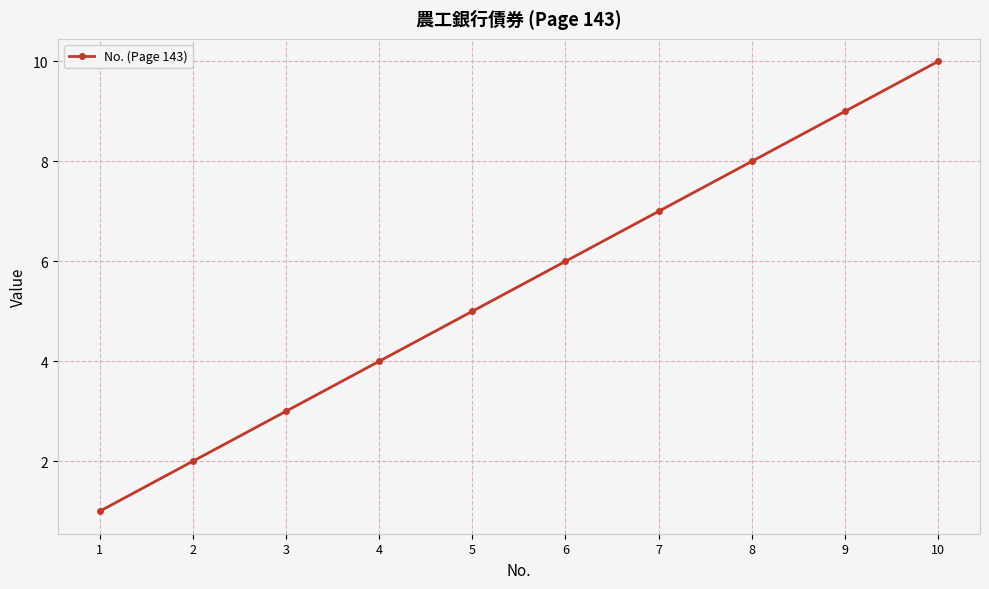

The chart shows a value of 3 at 3. True or false?

True